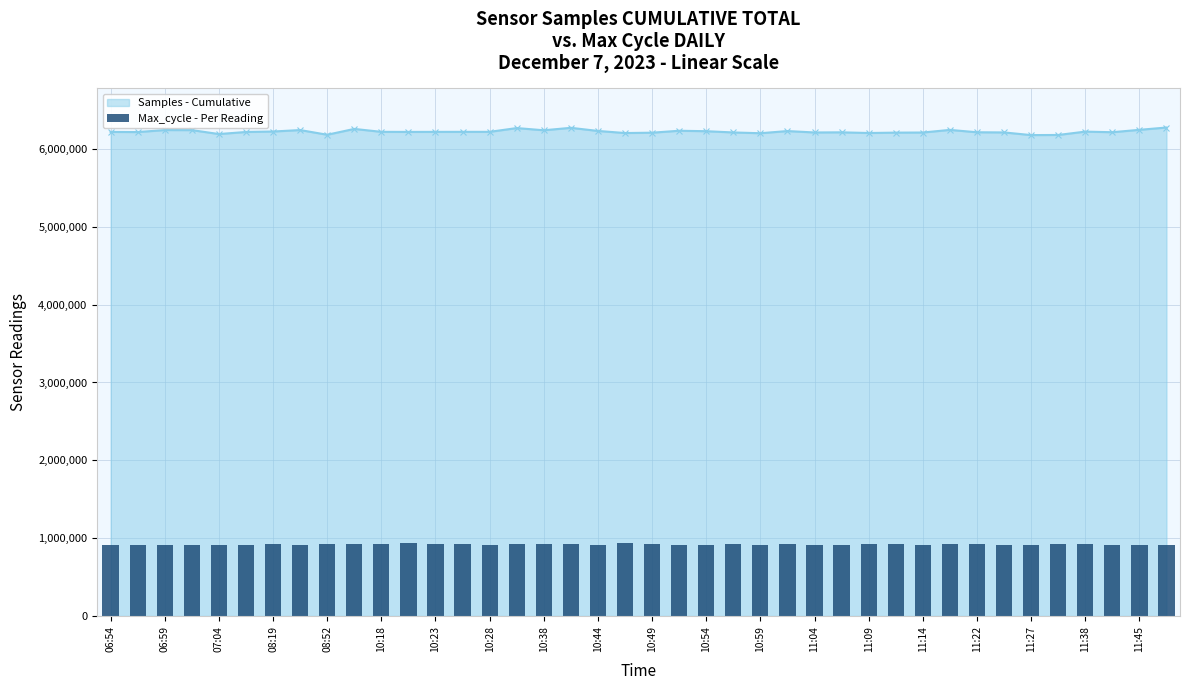

What is the lowest value of the Samples - Cumulative series?

6177349